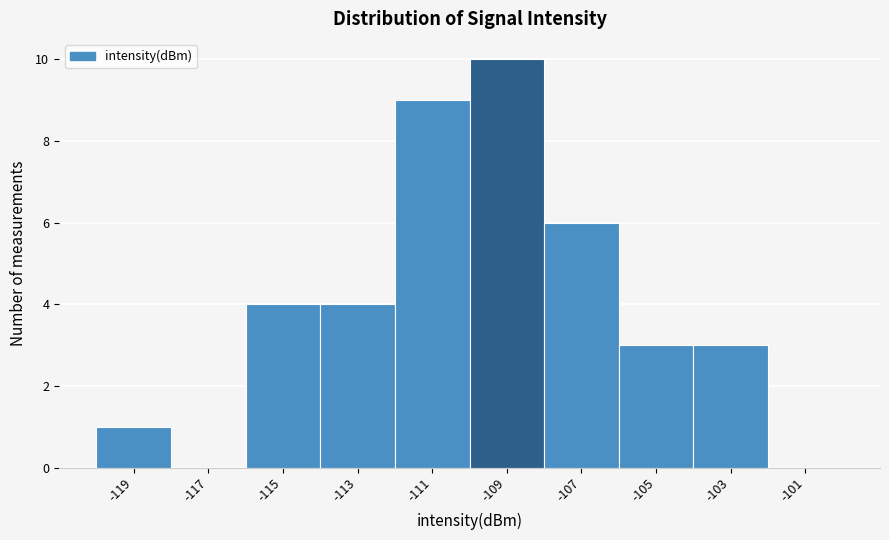

Reading left to right, extract all data points from this chart.

-119=1	-117=0	-115=4	-113=4	-111=9	-109=10	-107=6	-105=3	-103=3	-101=0